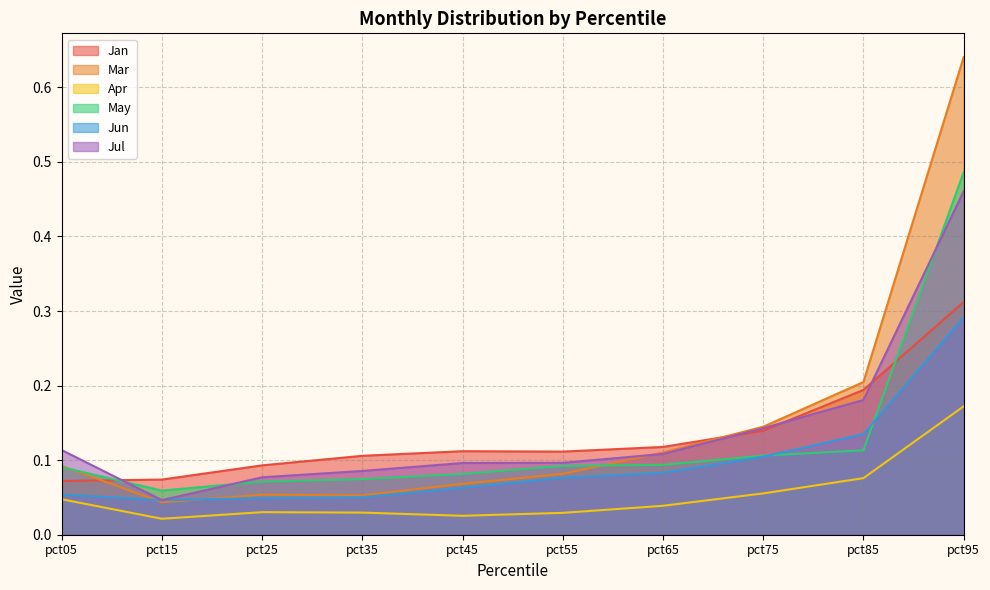

What is the sum of all Jan values?

1.3